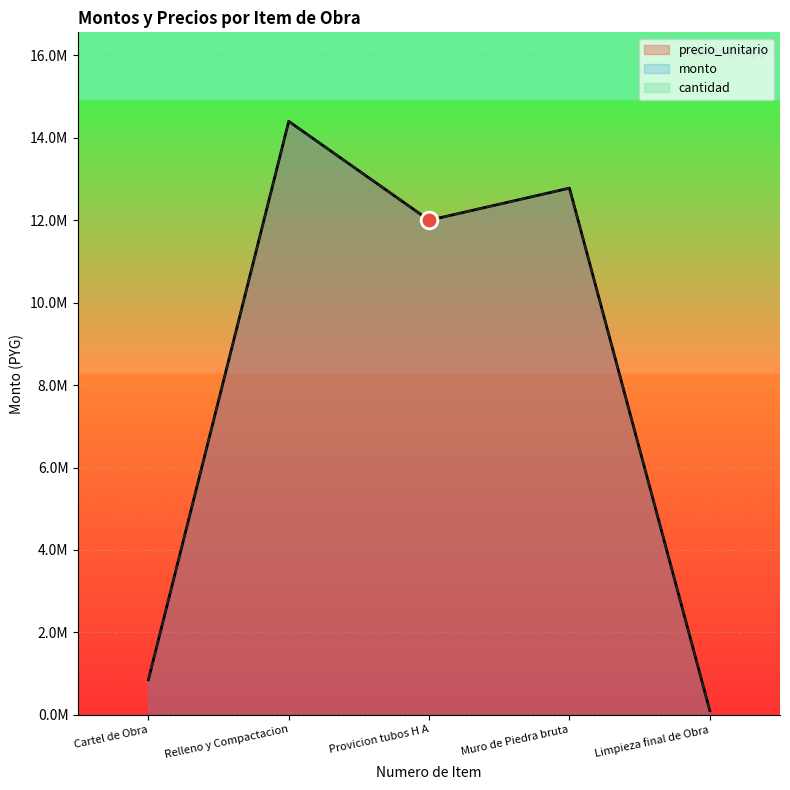

At how many categories does at least one series exceed 12367924?

2